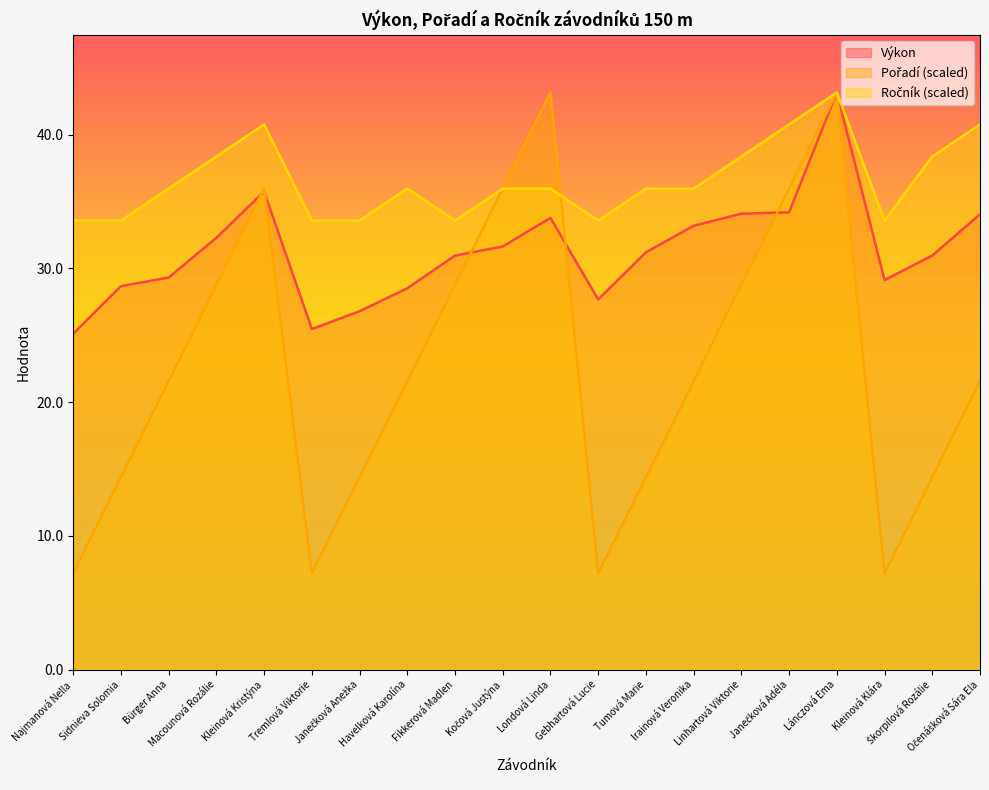

Between Macounová Rozálie and Tumová Marie, which series saw the biggest shift?

Pořadí